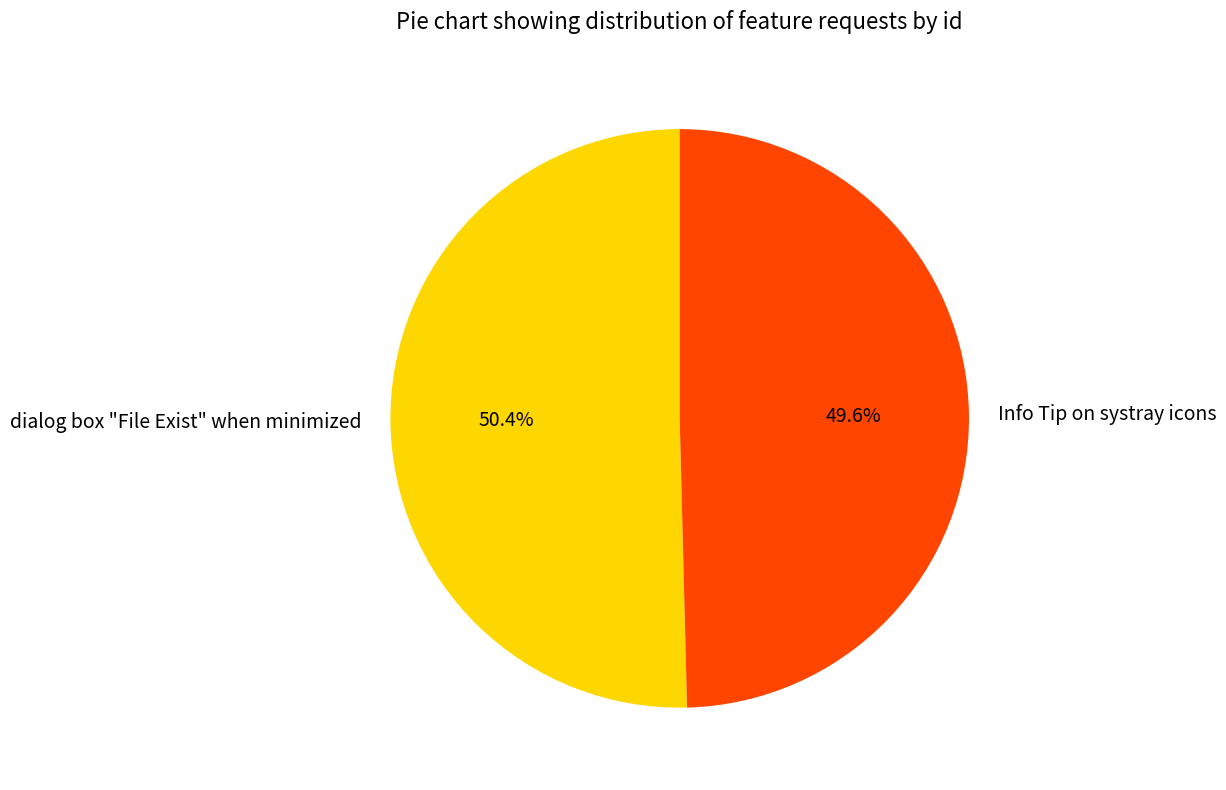

What is the majority slice?

dialog box "File Exist" when minimized